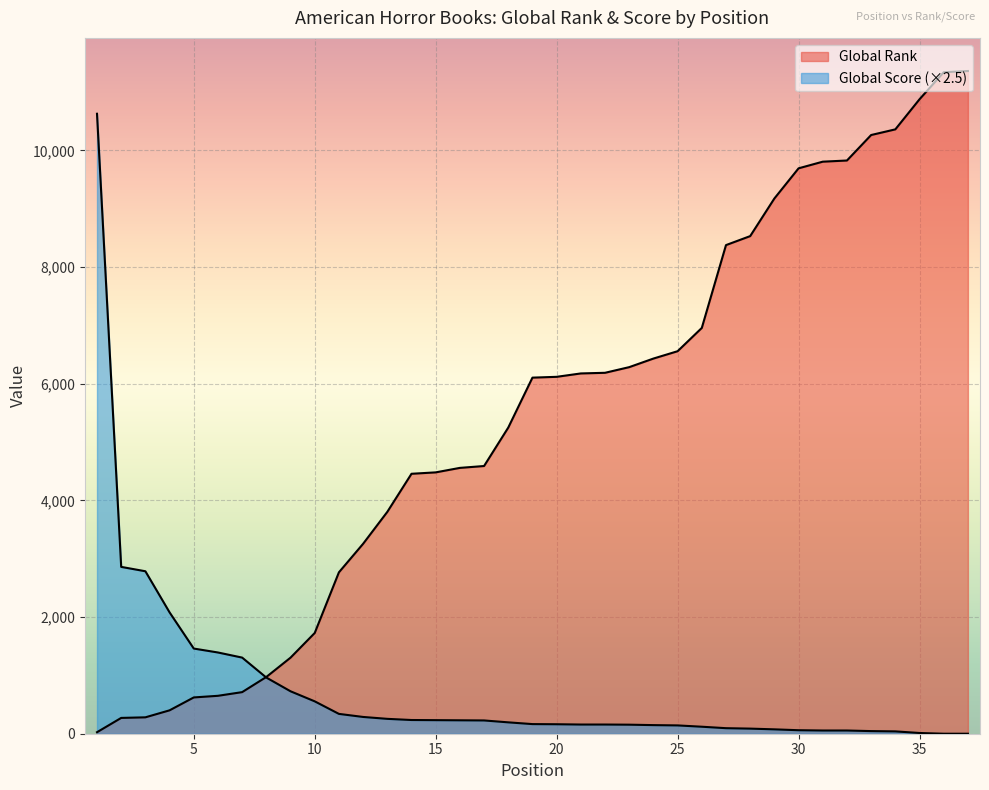

Which series changed the most between 16 and 25?

Global Rank